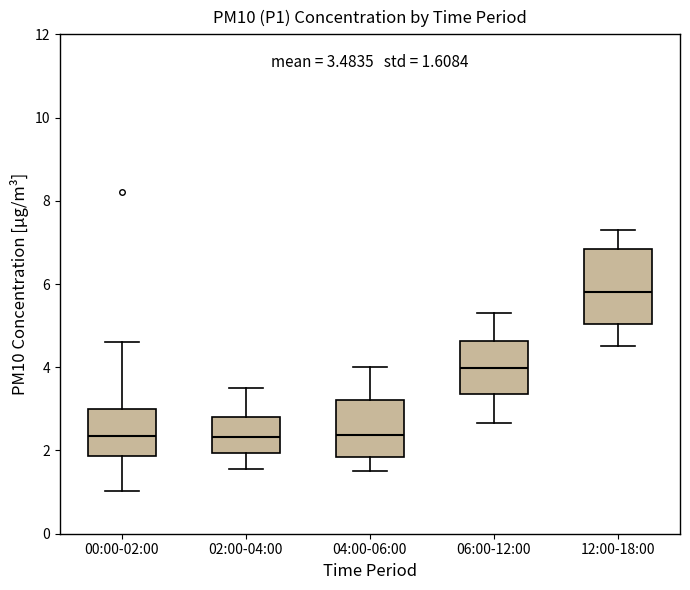

Which box has the highest median line?

12:00-18:00